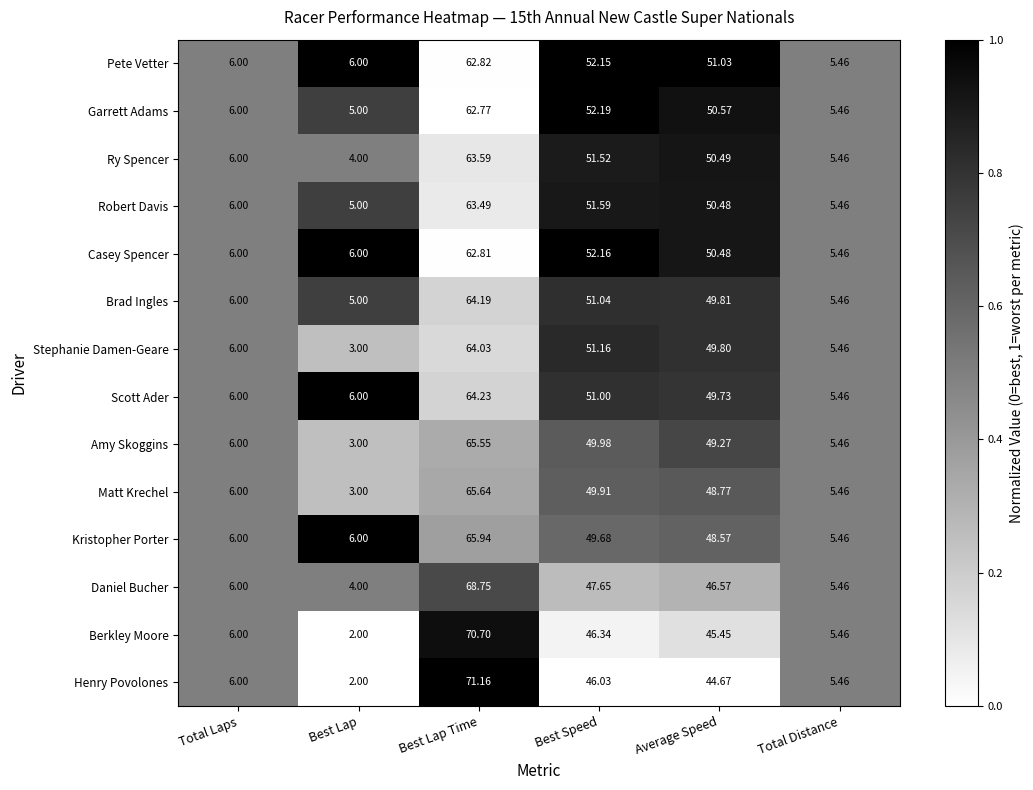

What is the difference between the highest and lowest values at Best Speed?

6.2